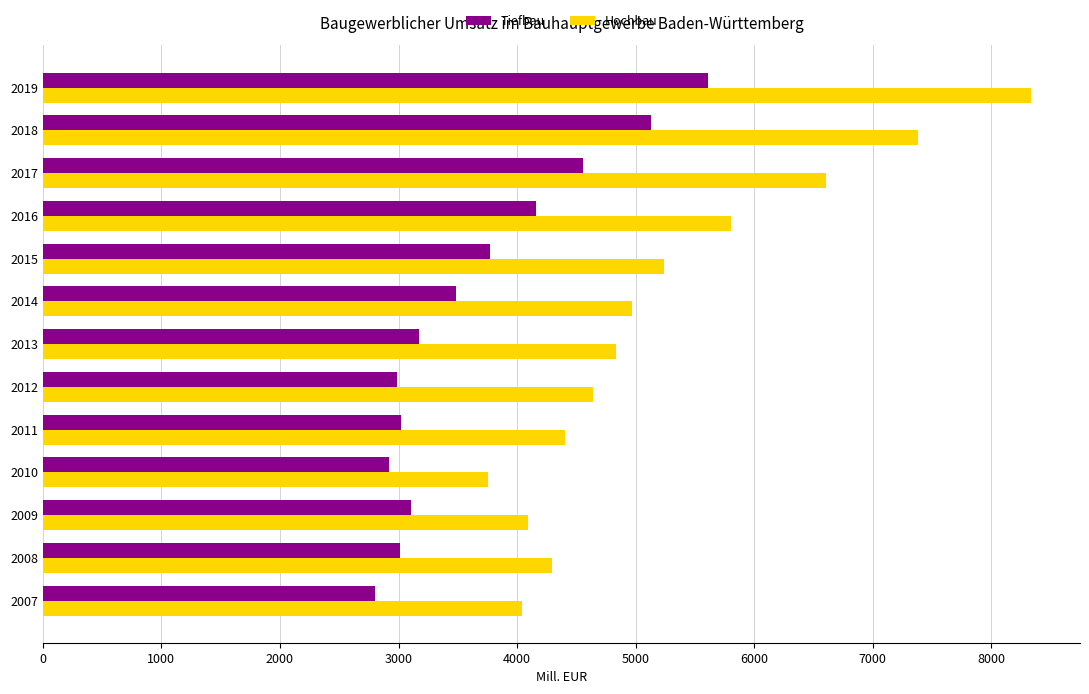

What is the difference between the maximum and minimum values in the Tiefbau series?

2813